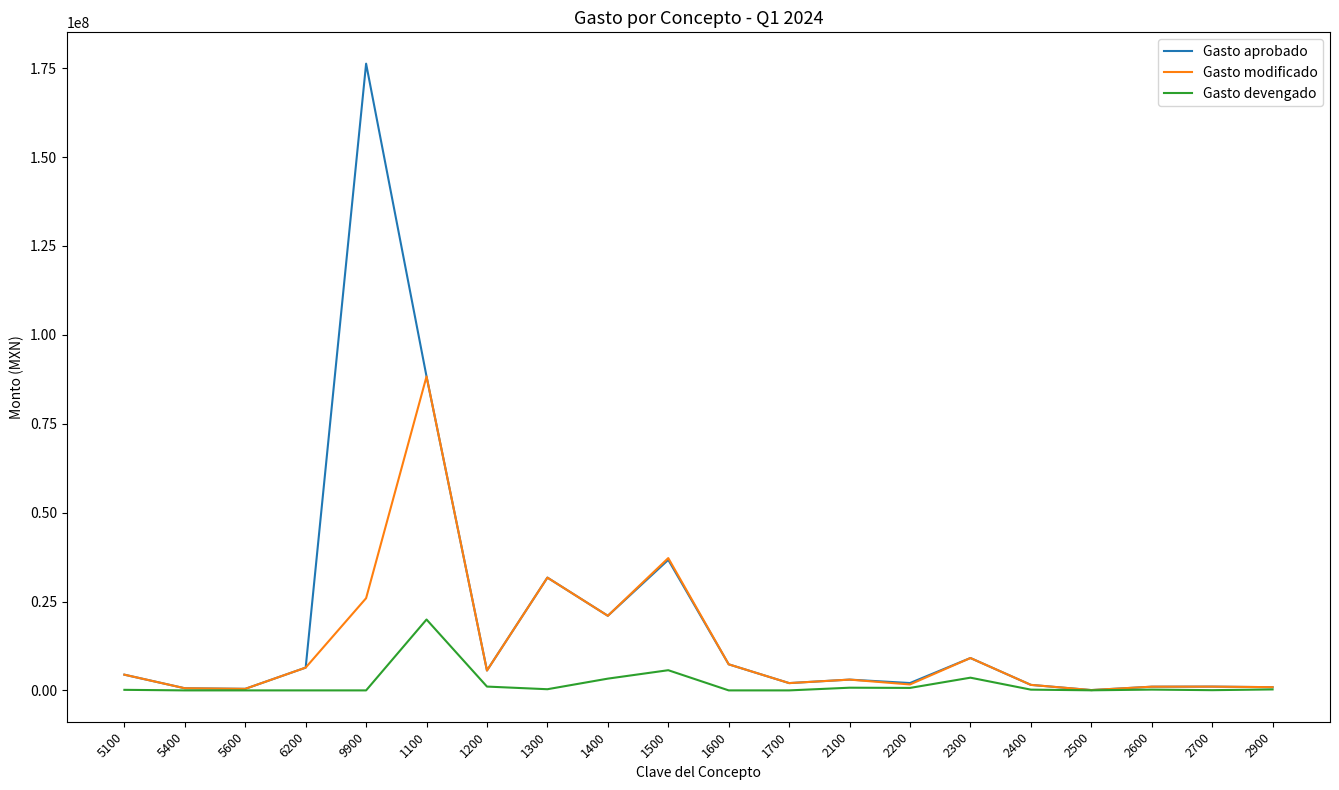

Rank the series by their maximum value, from highest to lowest.

Gasto aprobado, Gasto modificado, Gasto devengado